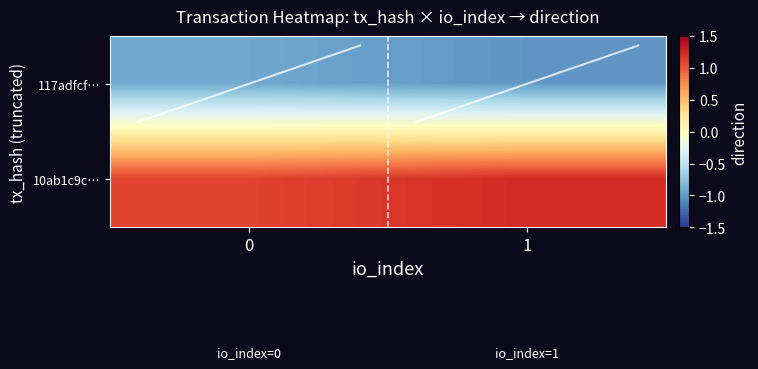

Count the number of categories in the chart.

2